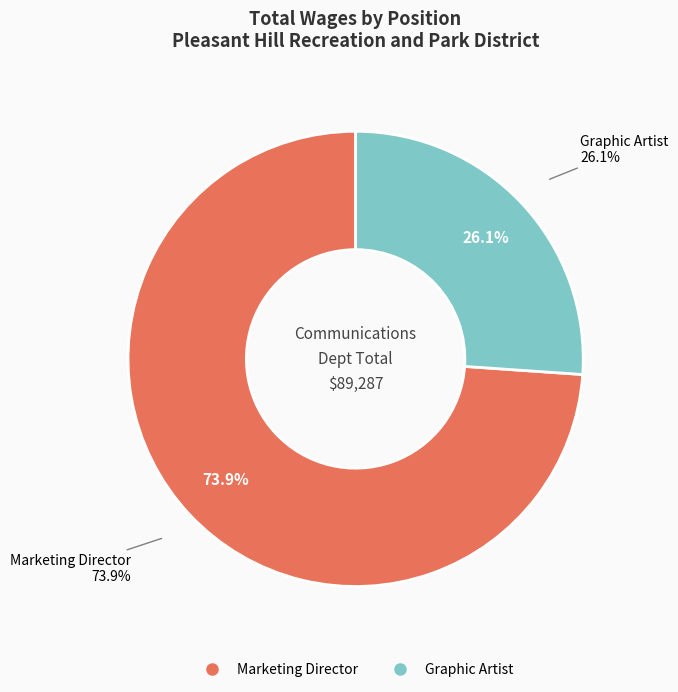

Does Marketing Director account for over 50% of the chart?

Yes